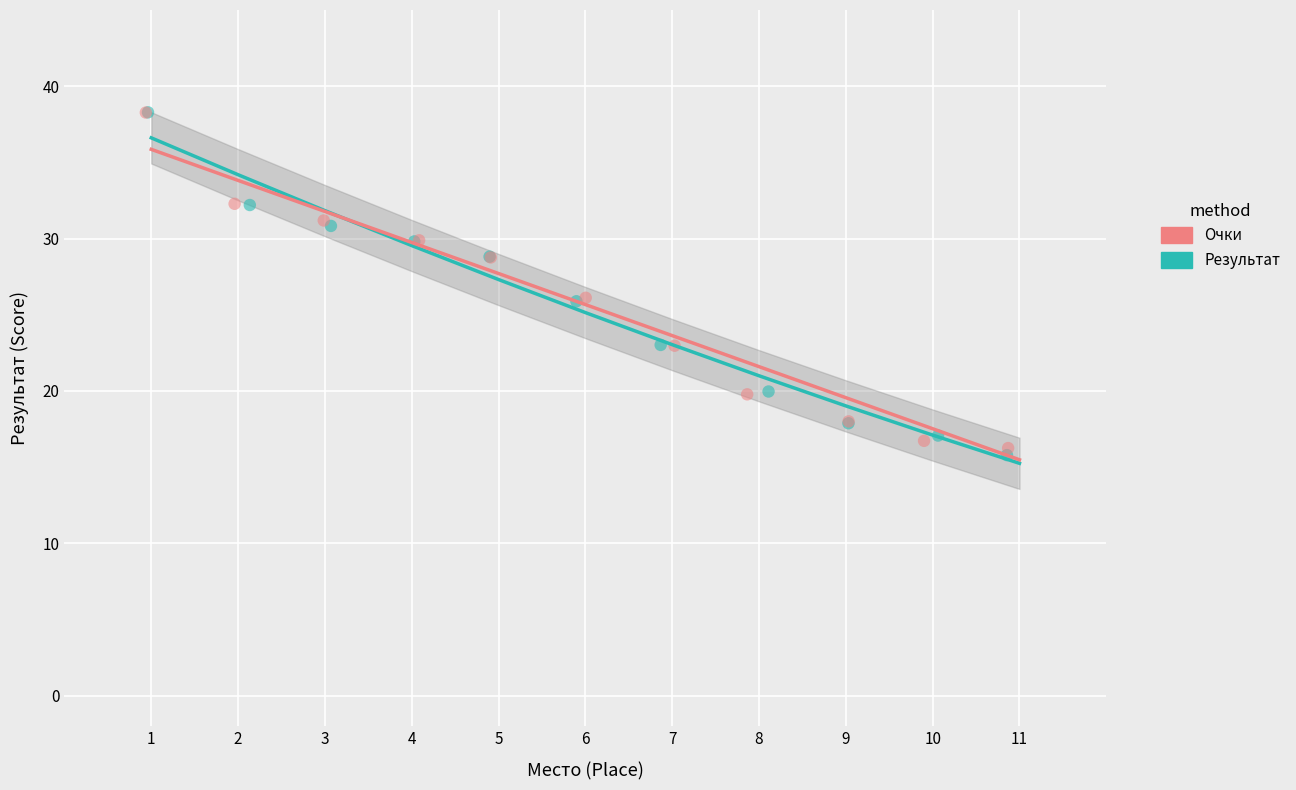

Which series has the largest Y range (max minus min)?

Результат